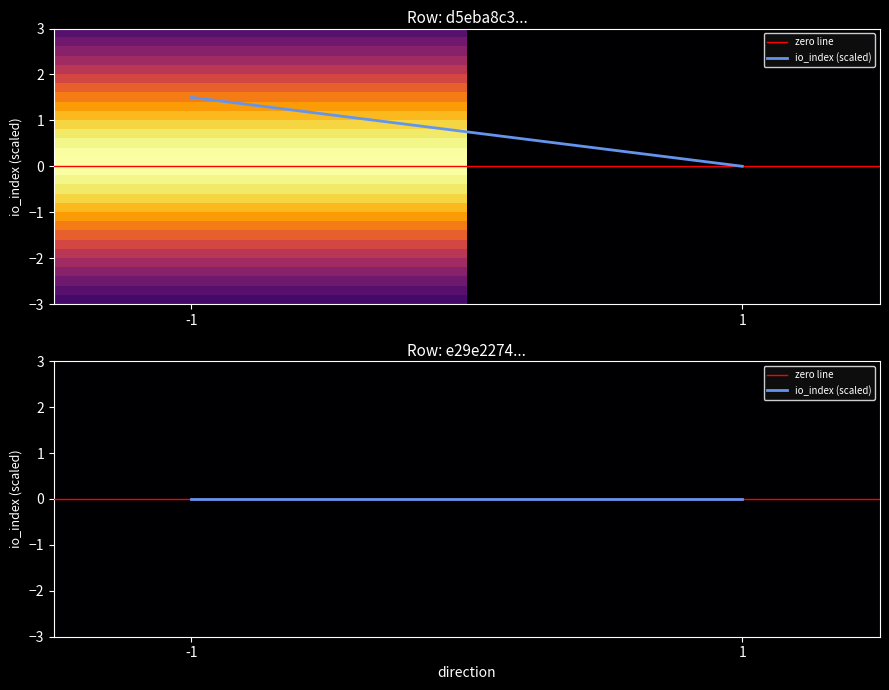

Rank the series at -1 from lowest to highest value.

e29e22746866a088aed7a39b2a67e4f86e202fd, d5eba8c3468a3b5fb71600e537720a9e8f715ed